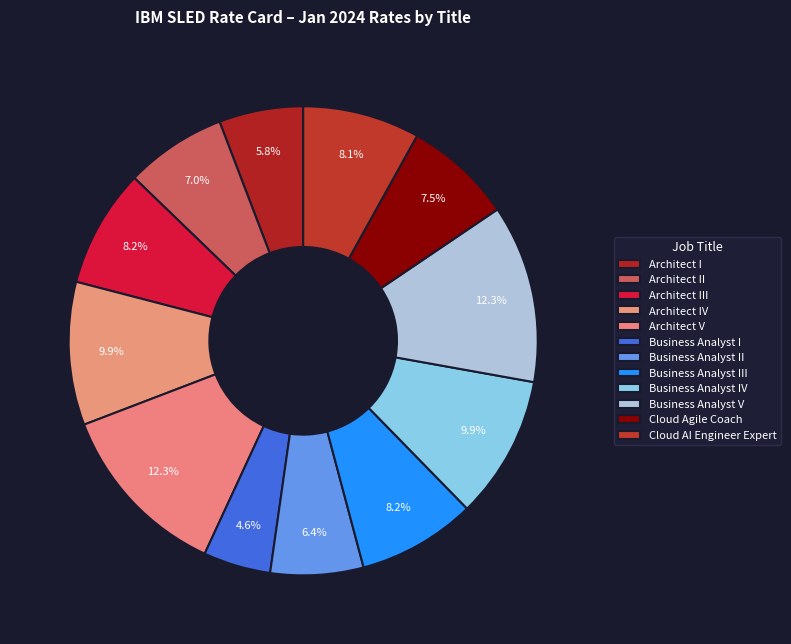

How many segments does this pie chart have?

12